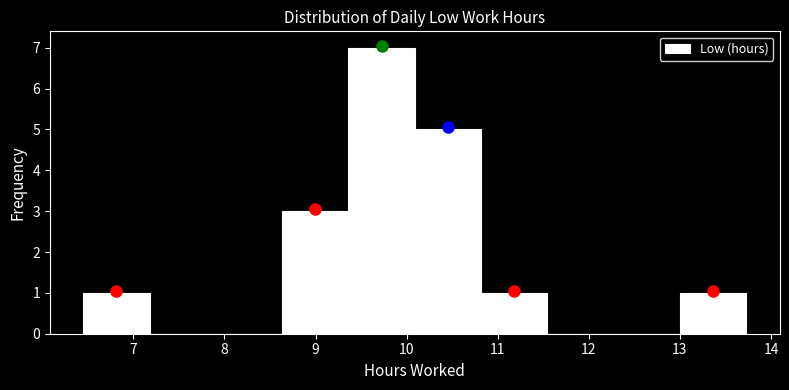

Reading left to right, transcribe this chart: for each bar, give the range it covers on the x-axis and its height. Neither the bar edges nor the heights are printed on the chart, so give them approximately, as read against the axes.

6.5 to 7.2: 1
7.2 to 7.9: 0
7.9 to 8.6: 0
8.6 to 9.4: 3
9.4 to 10.1: 7
10.1 to 10.8: 5
10.8 to 11.5: 1
11.5 to 12.3: 0
12.3 to 13.0: 0
13.0 to 13.7: 1